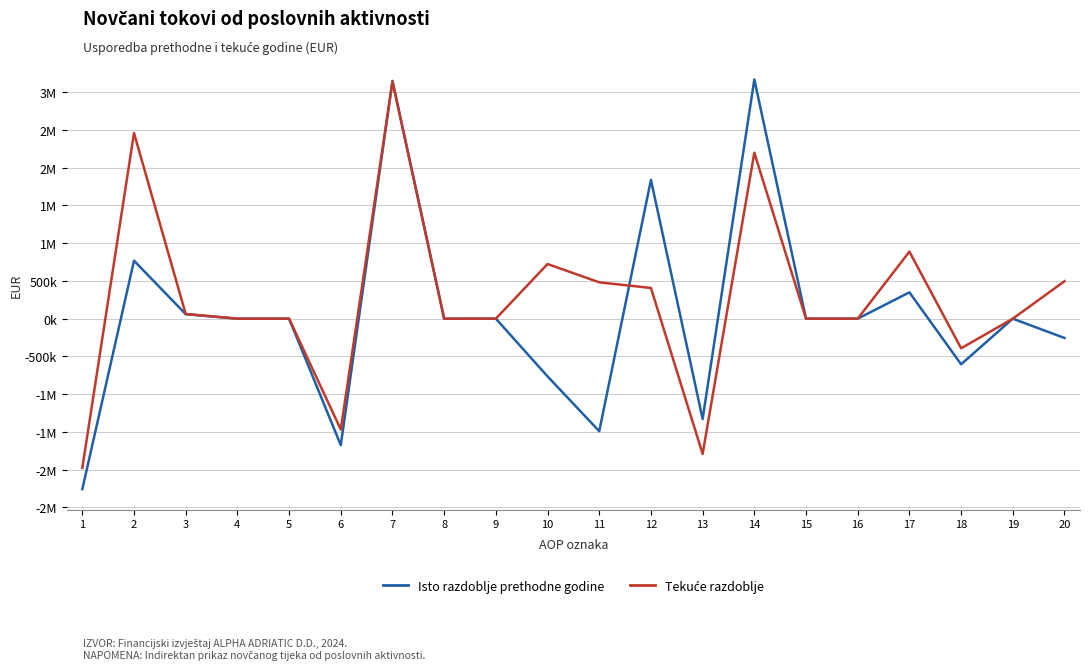

Does the chart have visible grid lines?

Yes